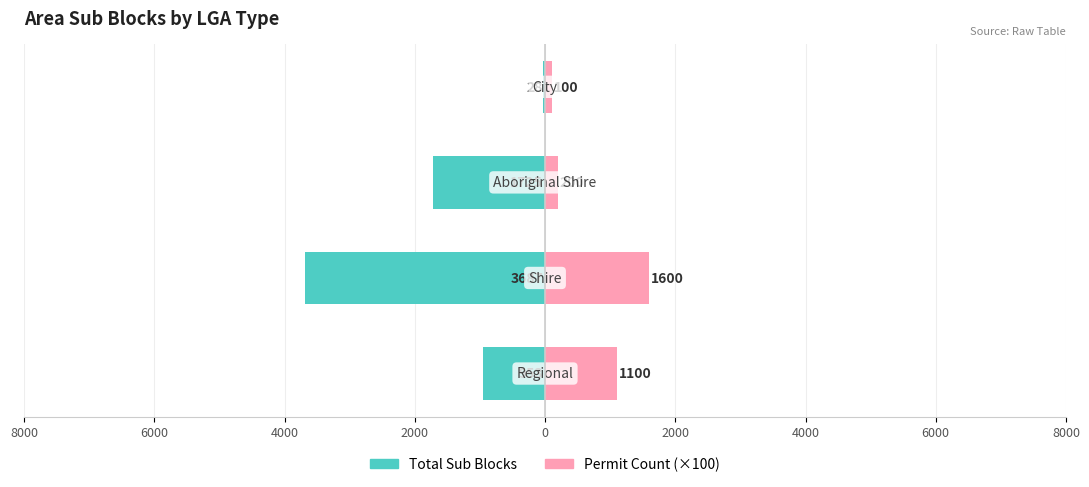

Count the Total Sub Blocks values in the range -1725 to -28.

3